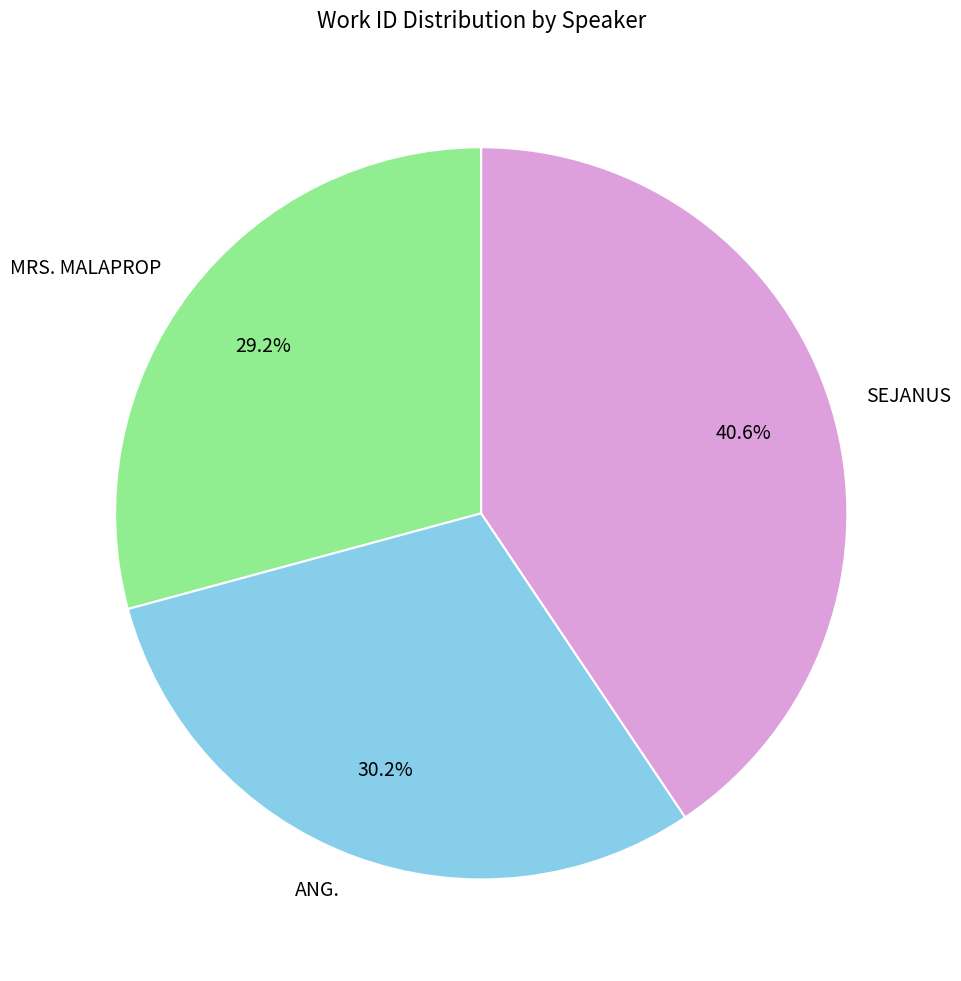

How many slices are in this pie chart?

3